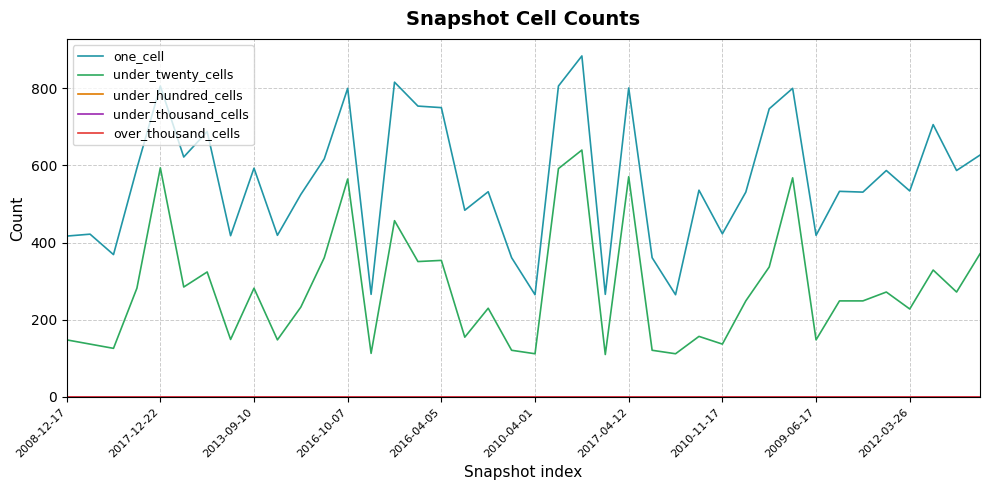

Does the chart display data point markers on the line(s)?

No